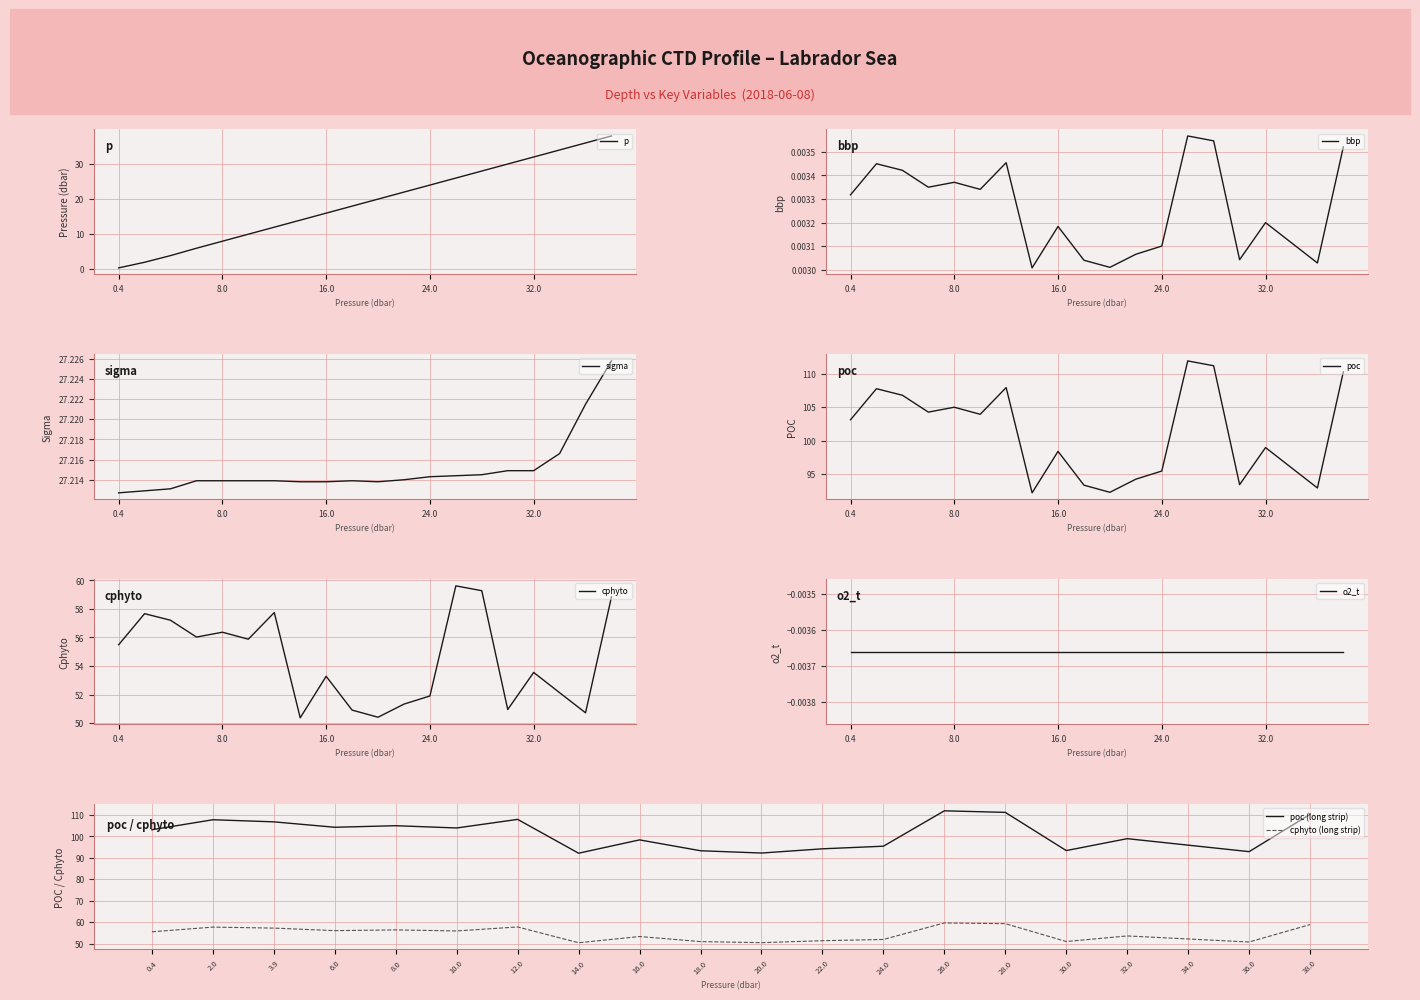

At how many categories does at least one series exceed 45?

20